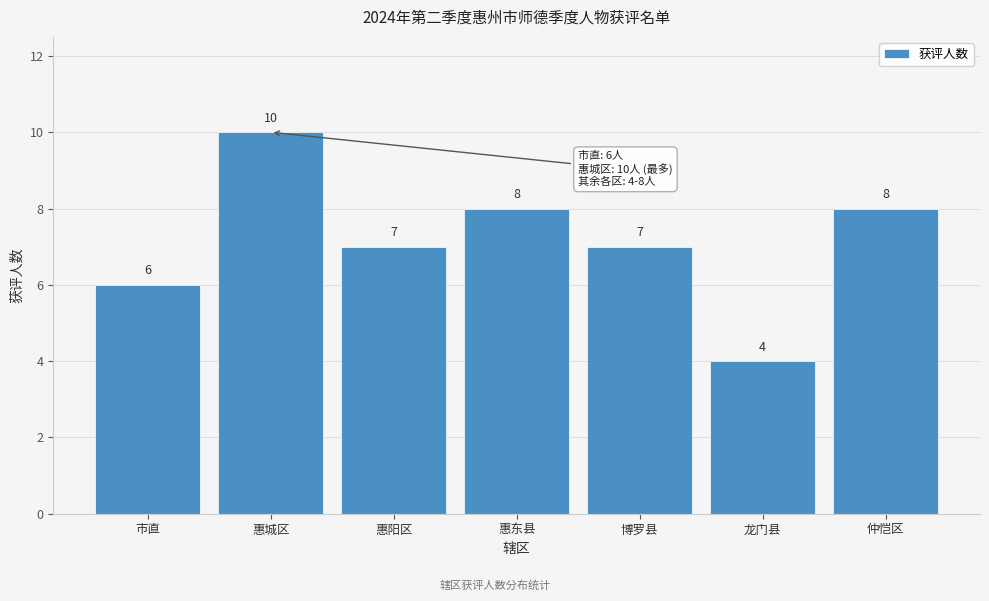

Reading right to left, what are all the values shown in this chart?

8	4	7	8	7	10	6